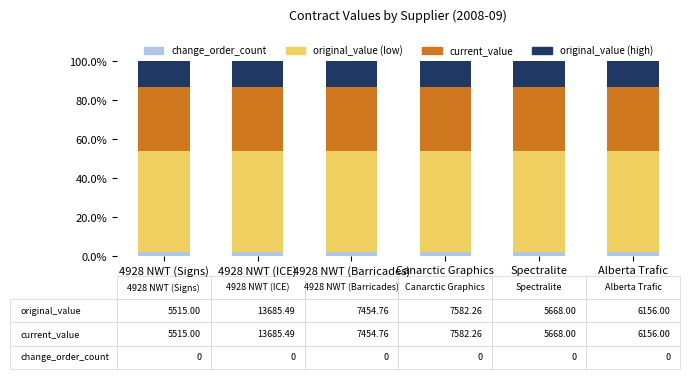

What is the total value across all series at 4928 NWT (Signs)?

100